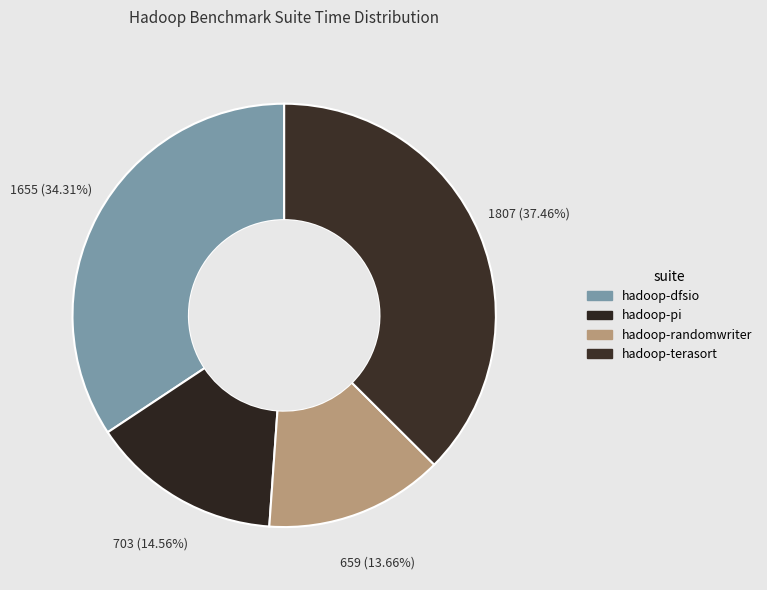

Rank the categories by value from lowest to highest.

hadoop-randomwriter, hadoop-pi, hadoop-dfsio, hadoop-terasort